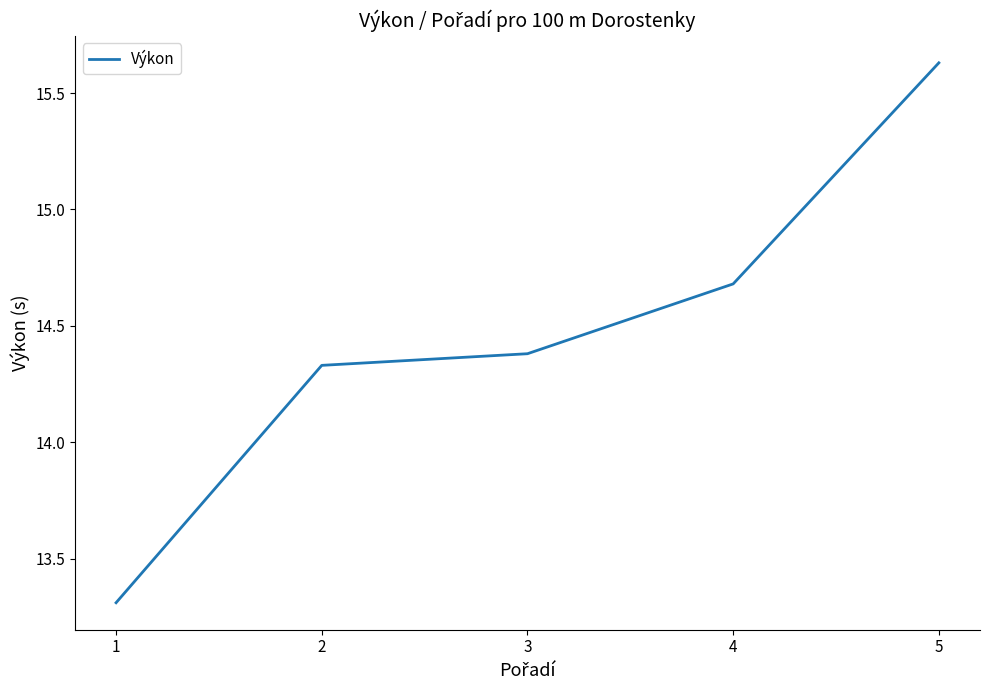

Rank the categories by value from highest to lowest.

5, 4, 3, 2, 1